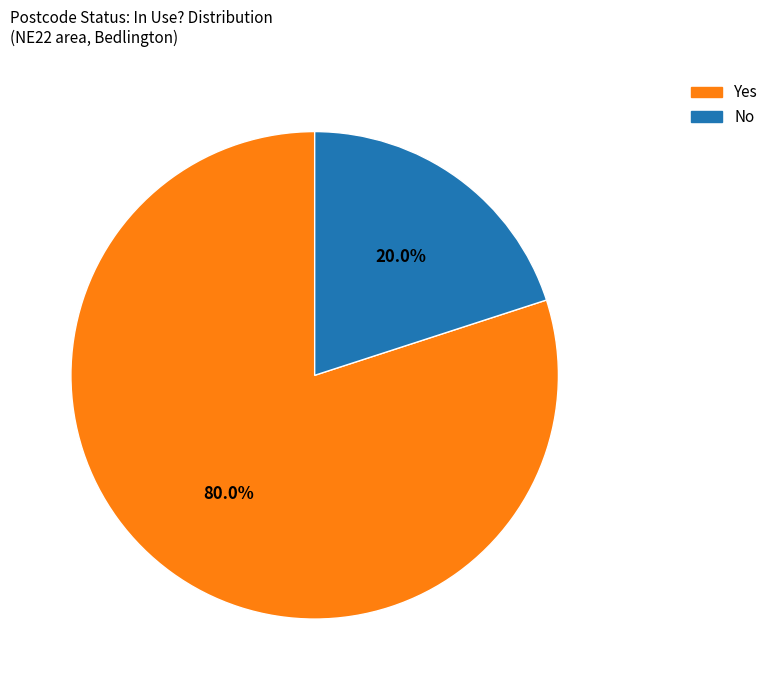

To the nearest percent, what is the difference between the largest and smallest slice percentages?

60%